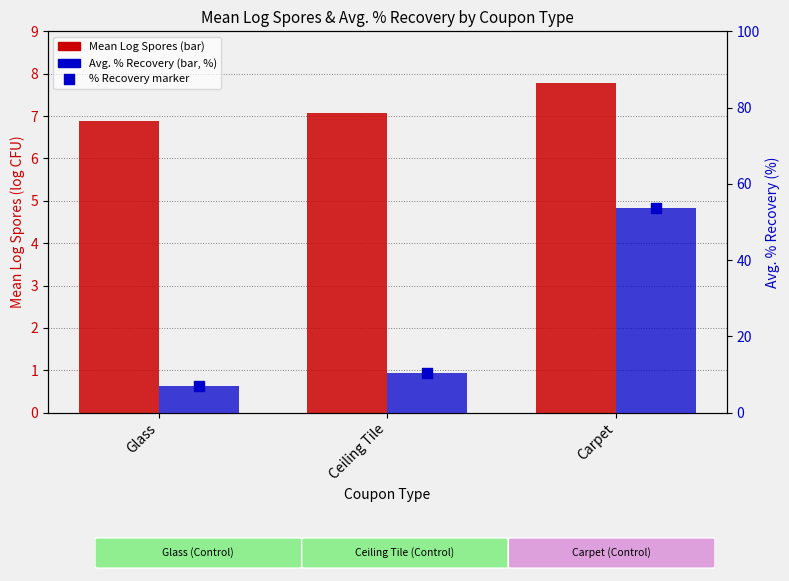

What is the total value across all series at Carpet?

61.6